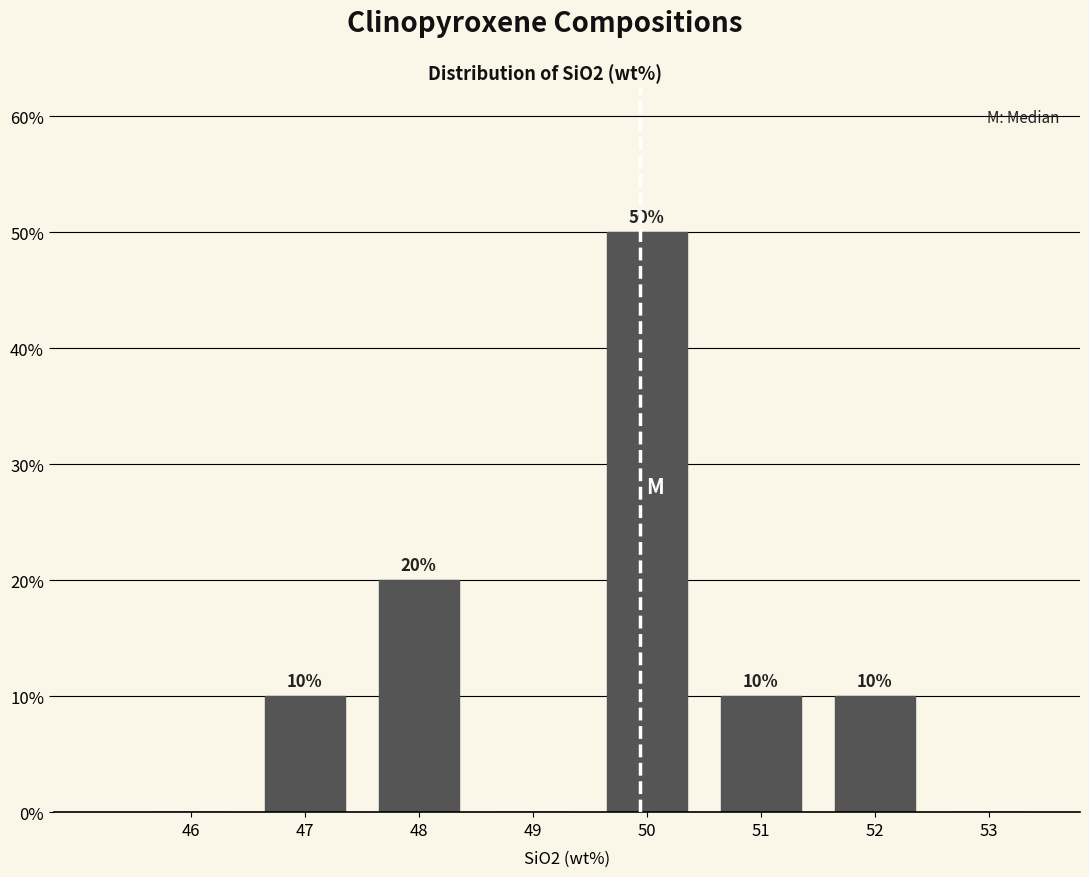

Reading right to left, list all the values displayed in this chart.

53=0	52=10	51=10	50=50	49=0	48=20	47=10	46=0